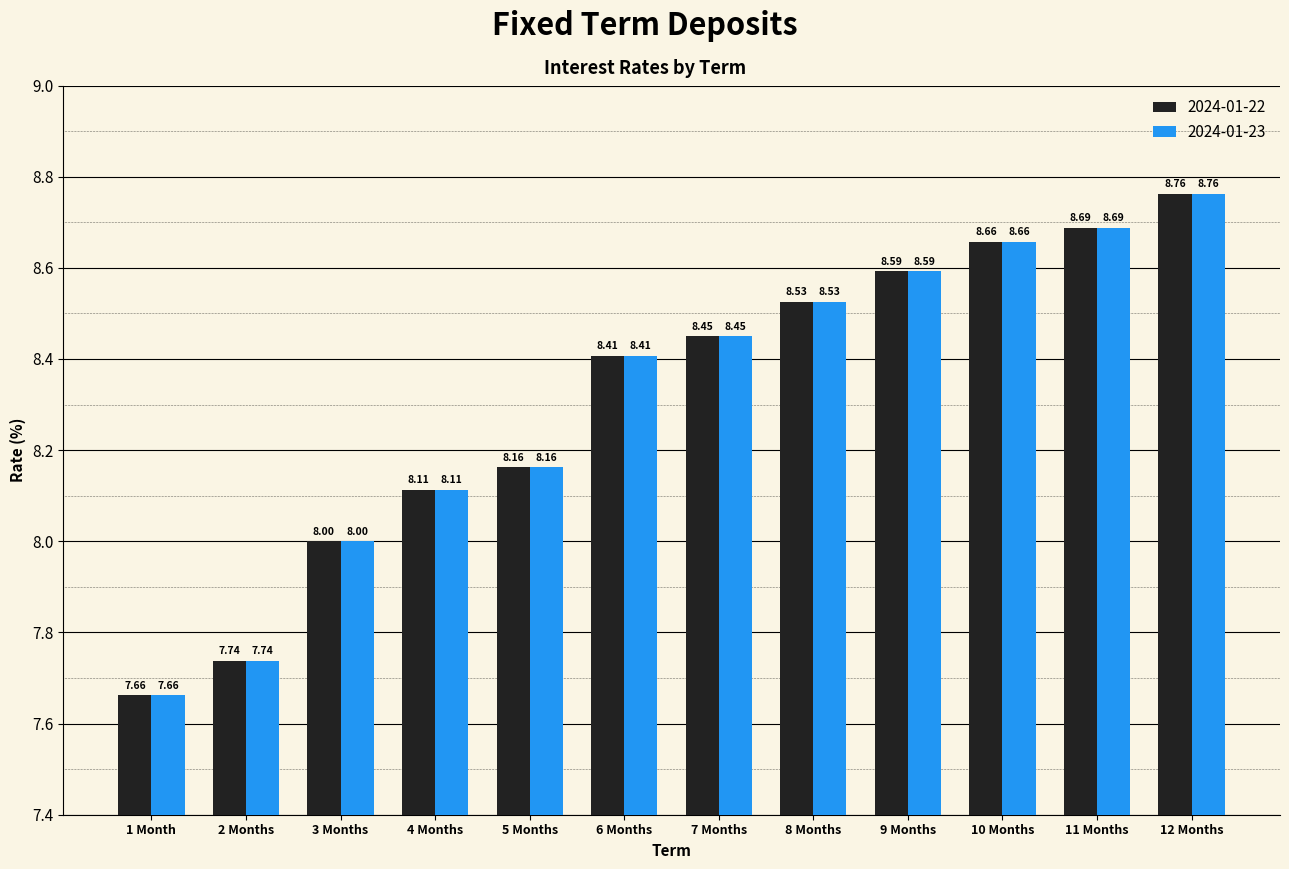

Rank the categories by 2024-01-23 value from lowest to highest.

1 Month, 2 Months, 3 Months, 4 Months, 5 Months, 6 Months, 7 Months, 8 Months, 9 Months, 10 Months, 11 Months, 12 Months